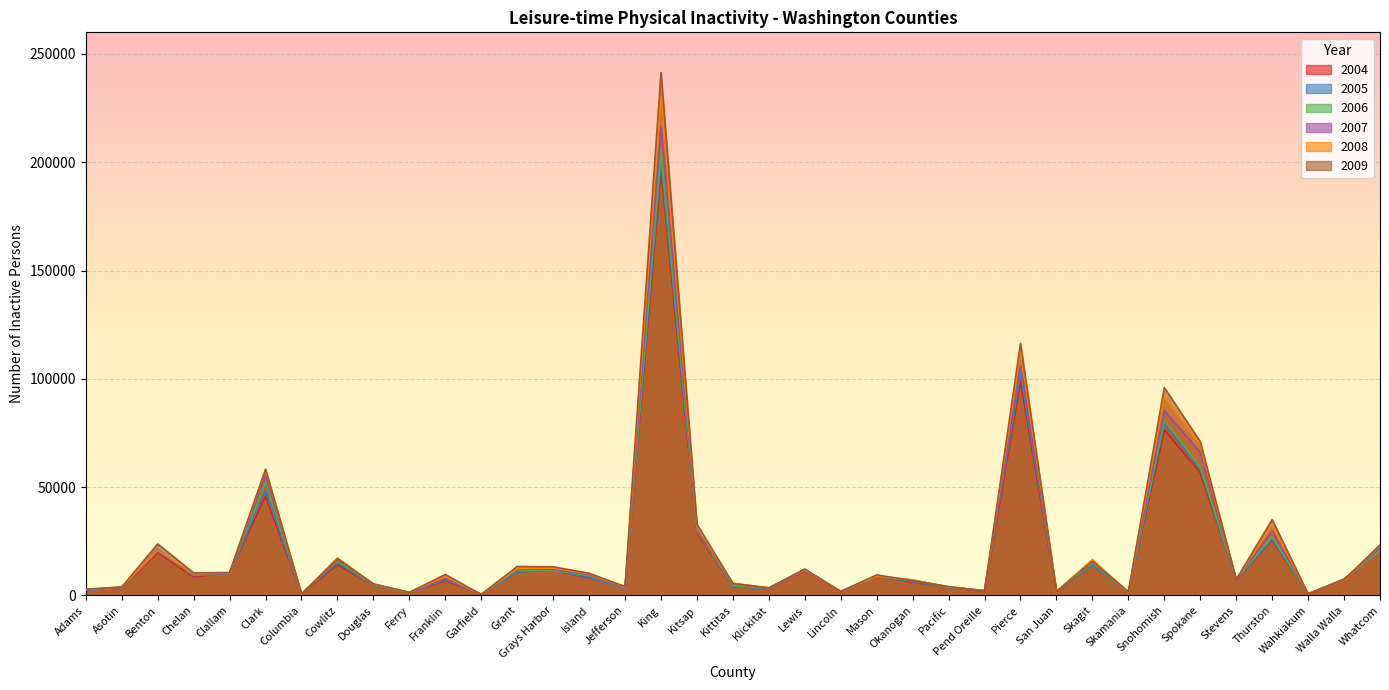

True or false: 2005 has more than 1 interior local peaks.

True